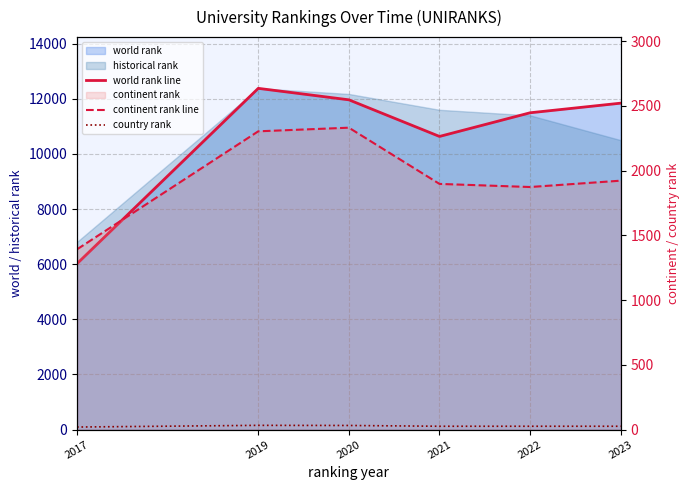

Is it true that continent rank line equals 1392 at 2017?

True